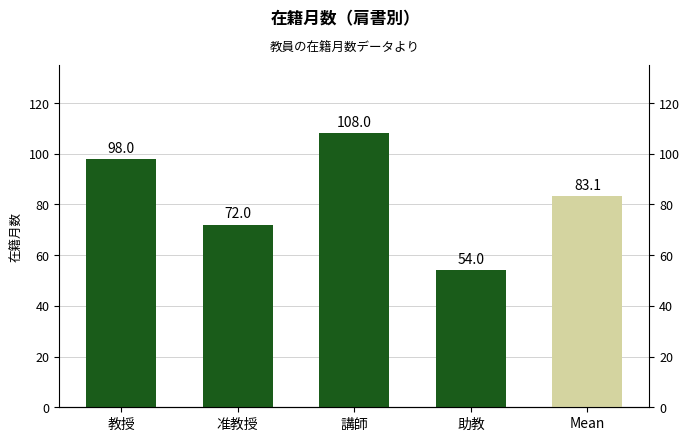

At which label is the value closest to 81?

Mean